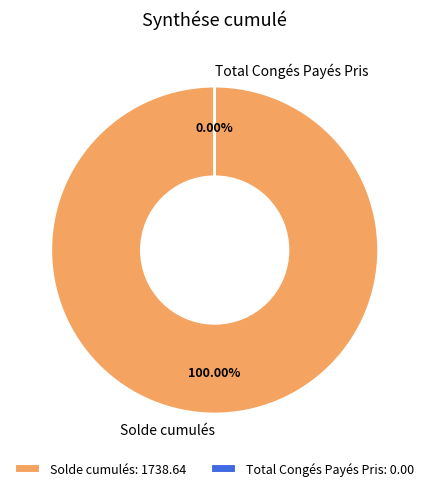

What is the change in value from Solde cumulés to Total Congés Payés Pris?

-1738.6